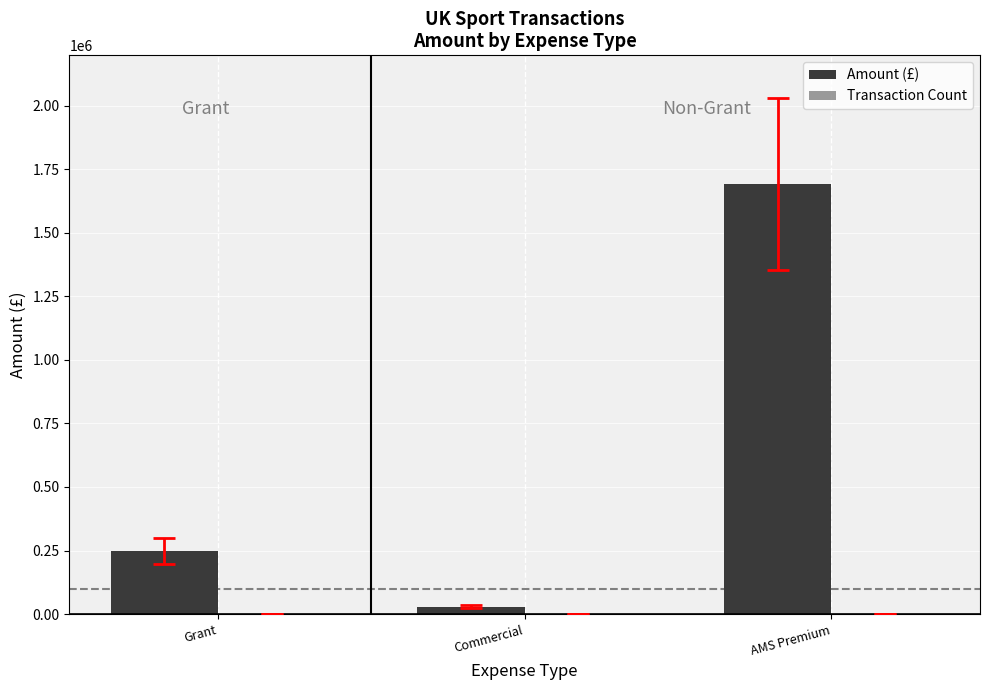

At which category does the chart reach its minimum across all series?

Commercial